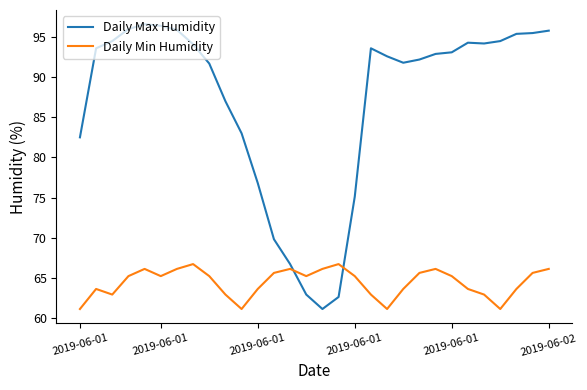

What is the lowest value of the Daily Min Humidity series?

61.1